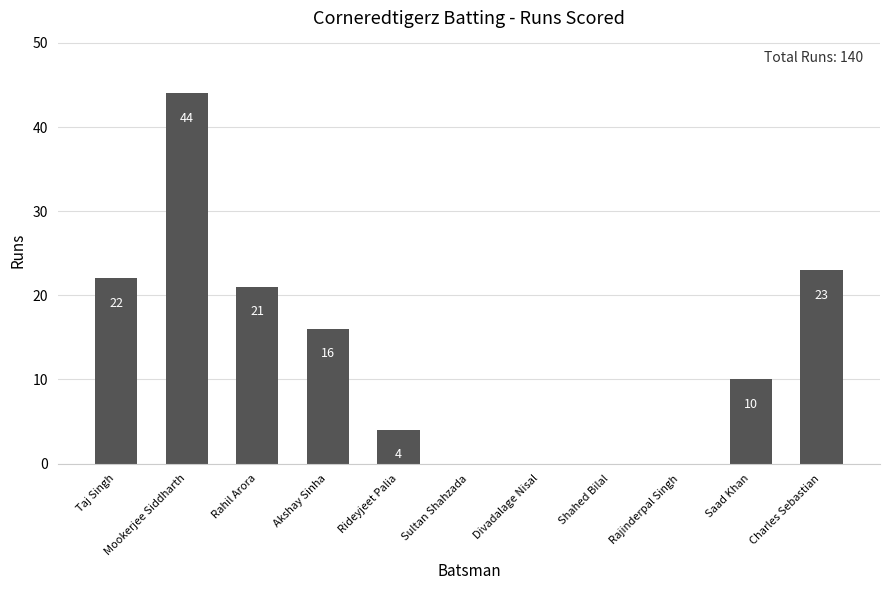

The chart shows a value of 0 at Shahed Bilal. True or false?

True